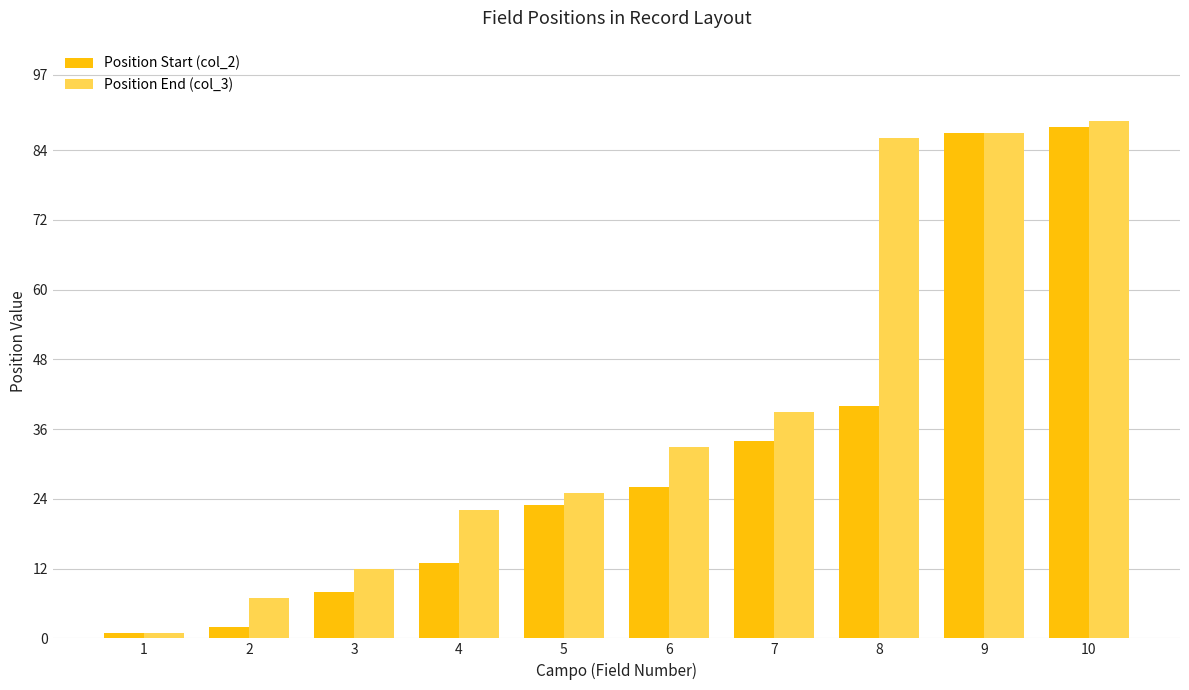

Which series changed the most between 4 and 10?

Position Start (col_2)